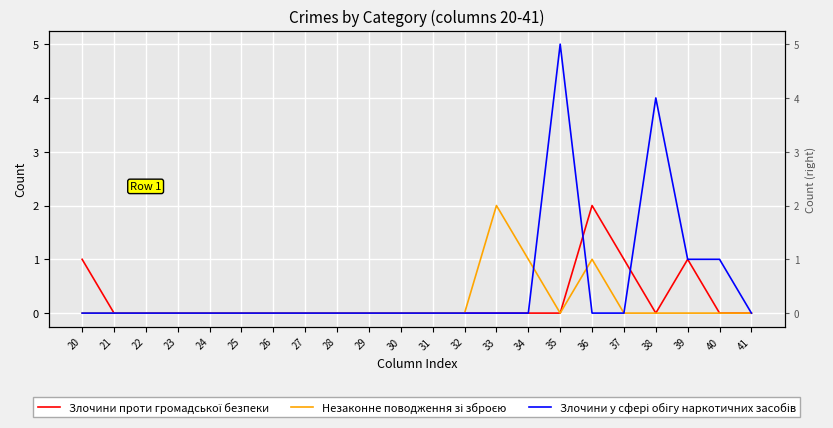

The value of Злочини проти громадської безпеки at 33 is 1. True or false?

False